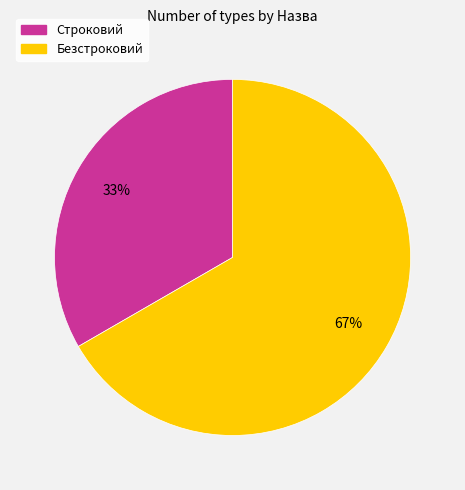

Which slice is the largest?

Безстроковий